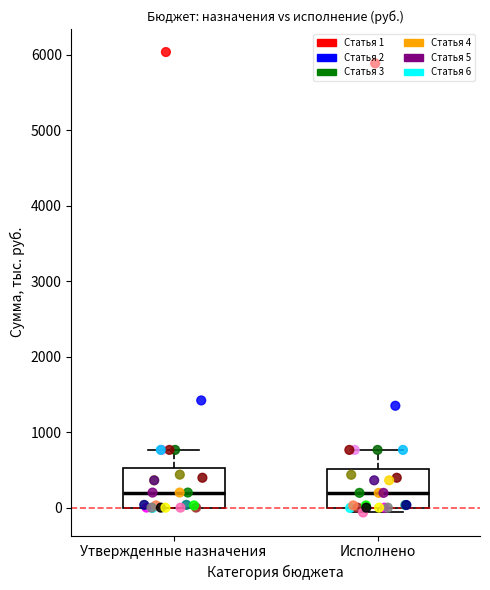

Where is the lower edge of the box for Утвержденные назначения on the y-axis? The values are not printed on the chart, so give them approximately, as read against the axis.

0